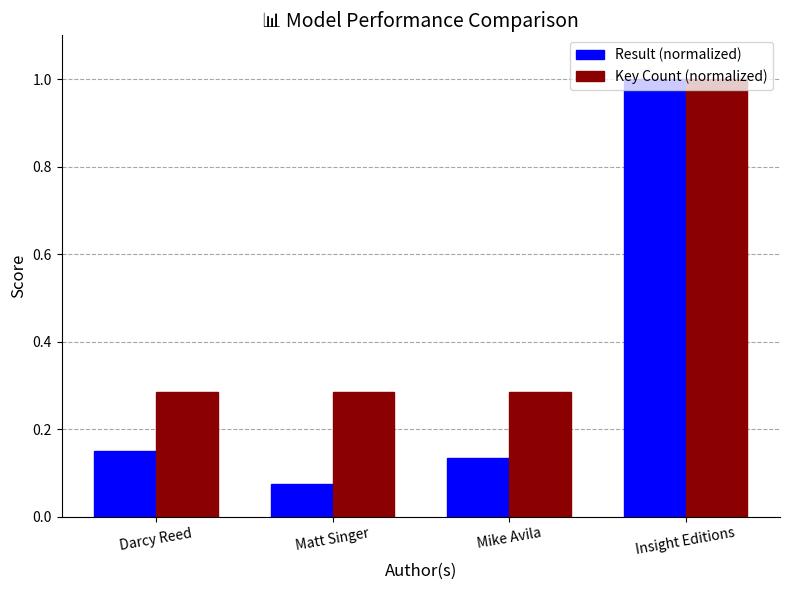

What is the difference between the maximum and second lowest values in the Key Count (normalized) series?

0.7